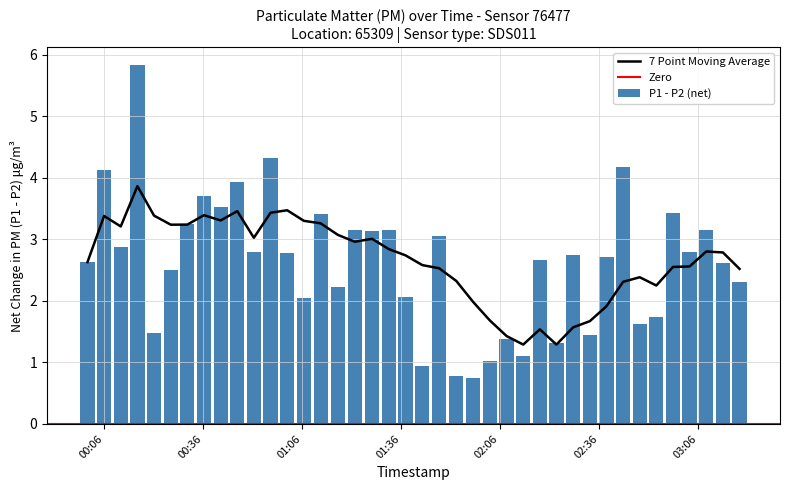

Count the number of categories in the chart.

40